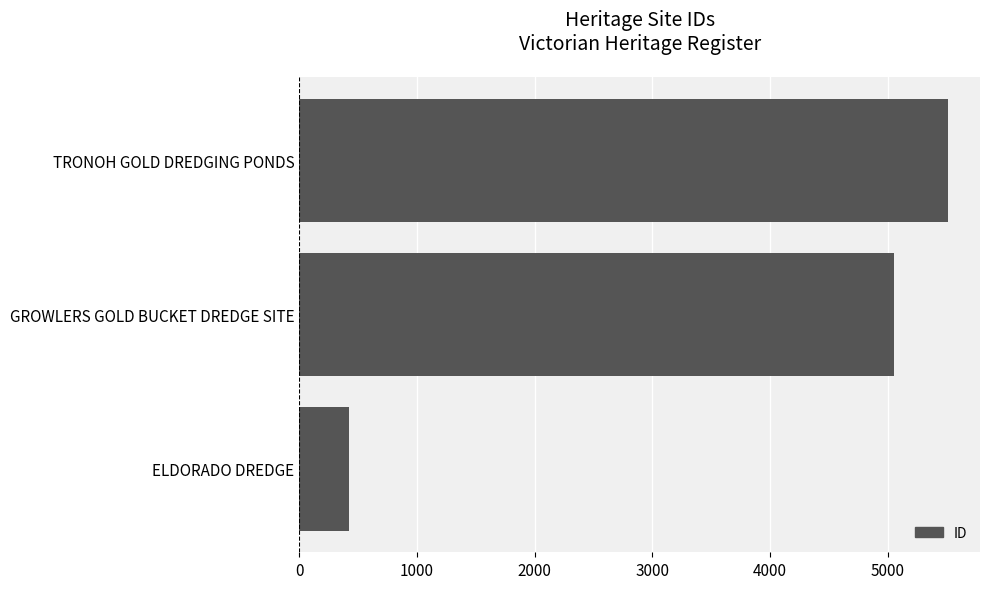

Reading bottom to top, list all the values displayed in this chart.

423	5051	5510